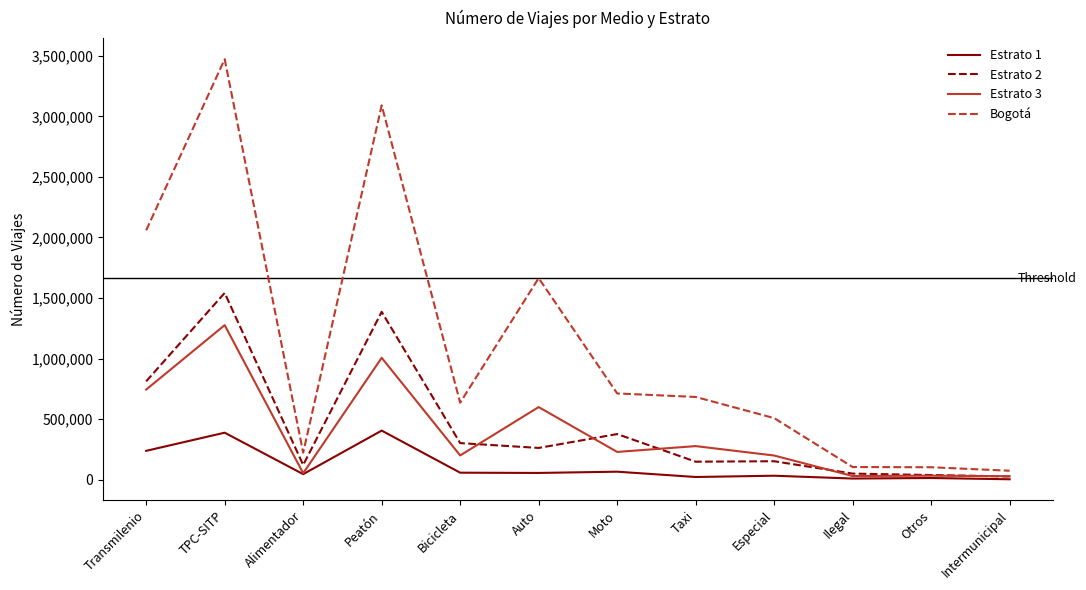

Which series changed the most between Alimentador and Peatón?

Bogotá